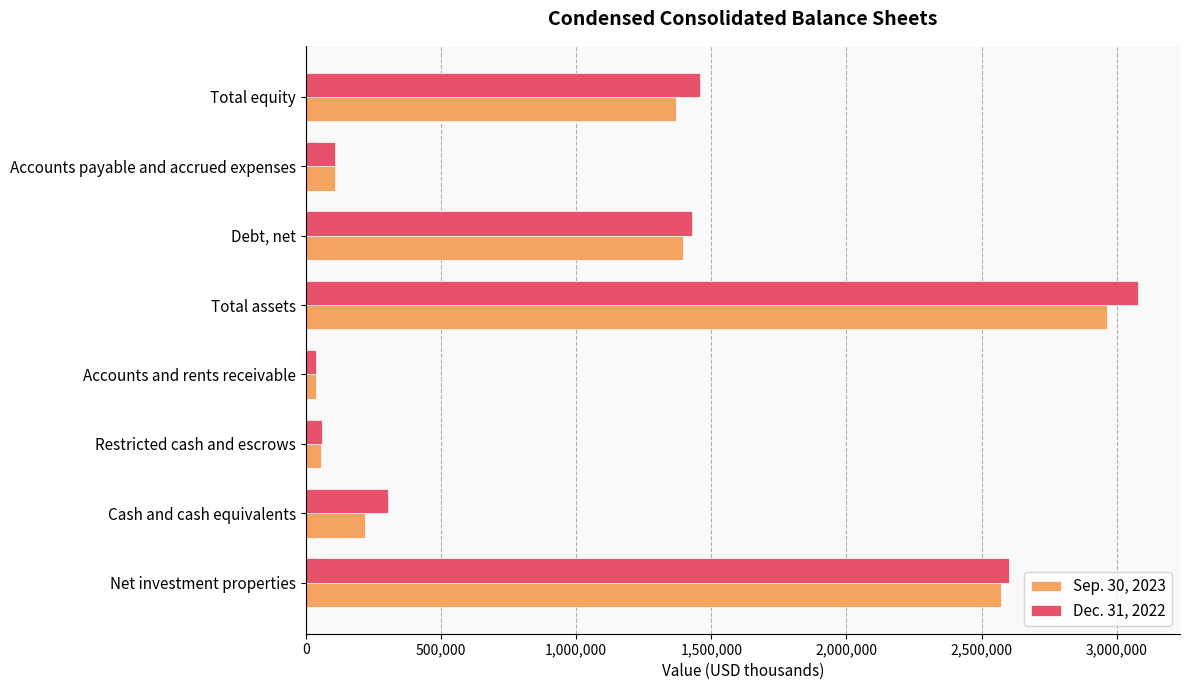

What are all the series names shown in the legend?

Sep. 30, 2023, Dec. 31, 2022